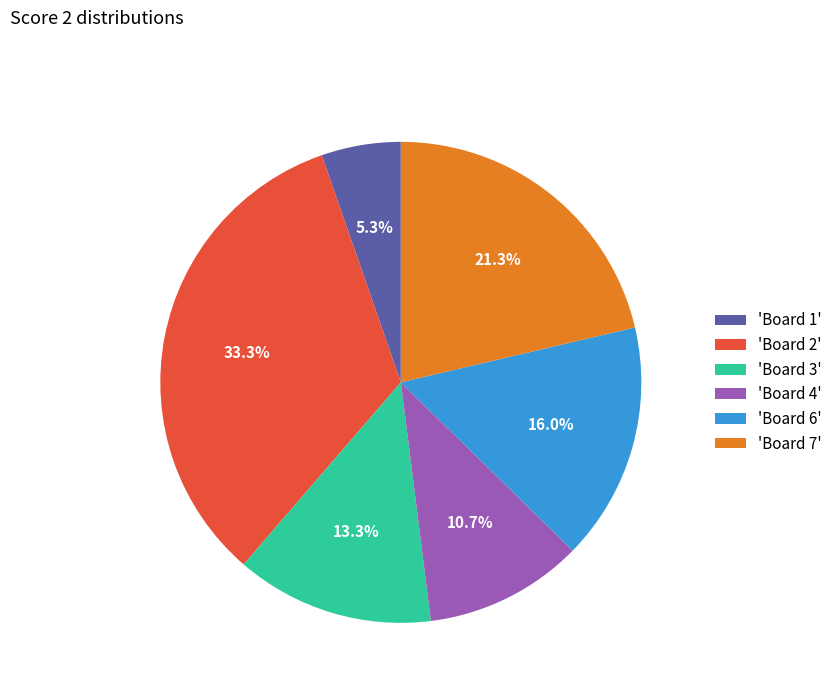

What is the smallest slice in the pie chart?

'Board 1'